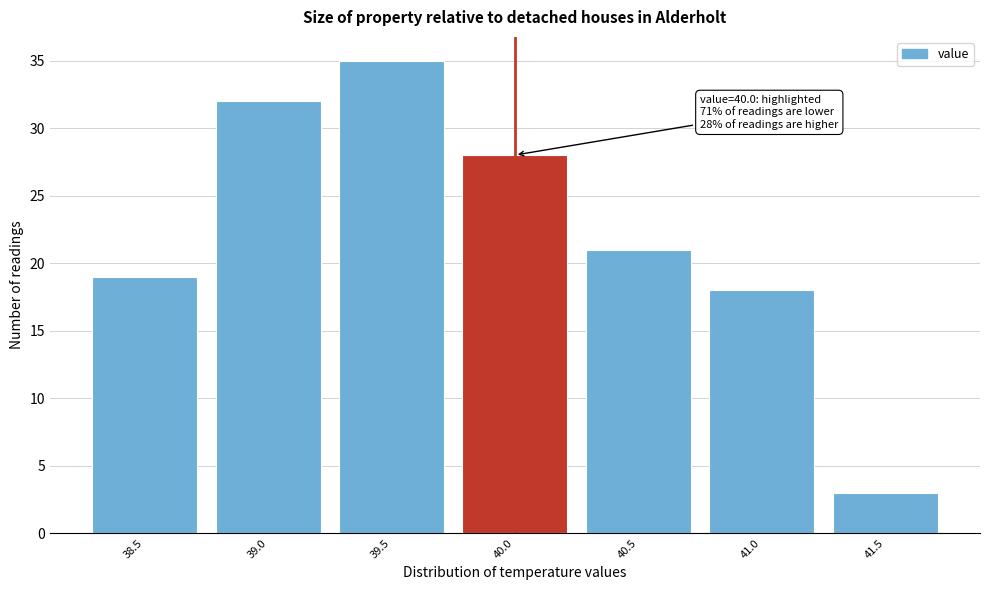

Reading right to left, what are all the values shown in this chart?

3	18	21	28	35	32	19